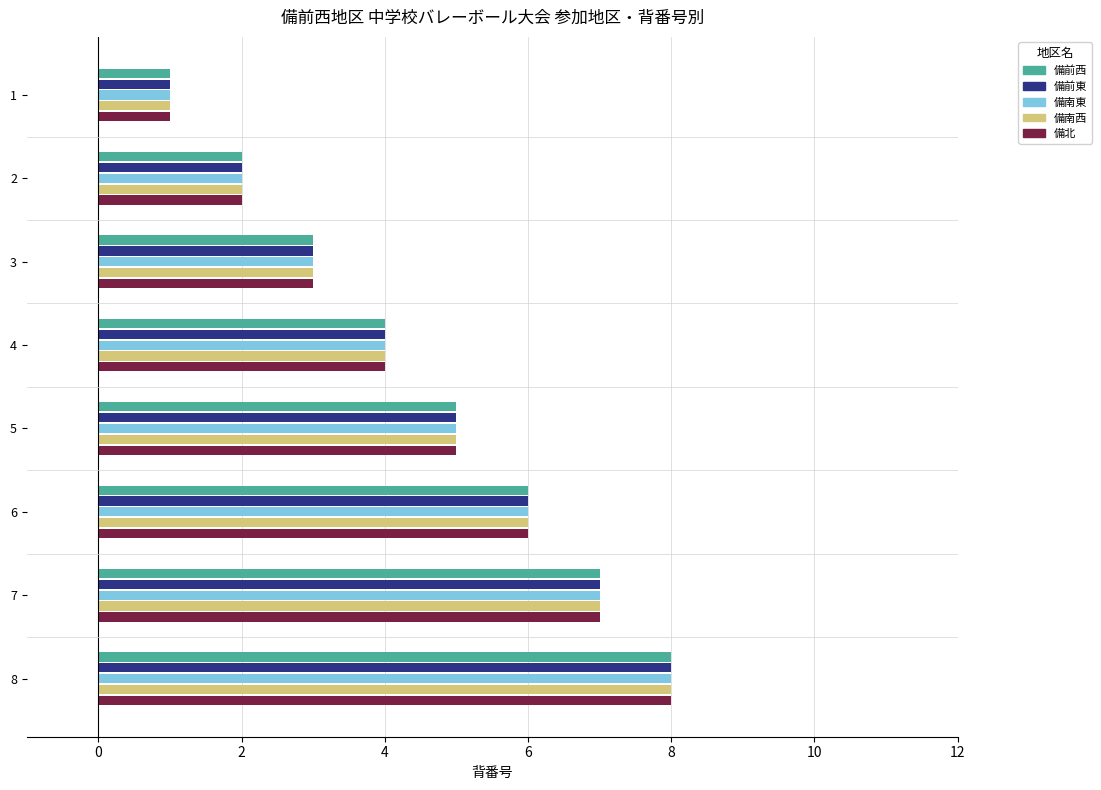

List the labels in order of 備前西 value, largest first.

8, 7, 6, 5, 4, 3, 2, 1